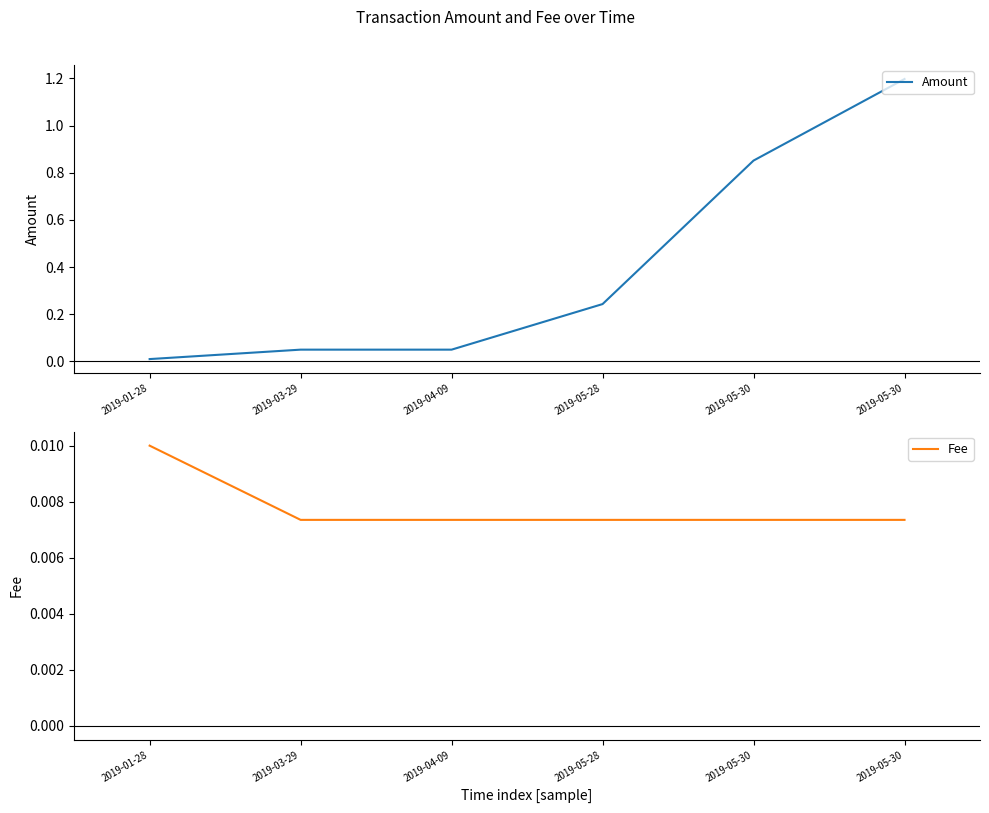

Is this an area chart (filled region under the line)?

No